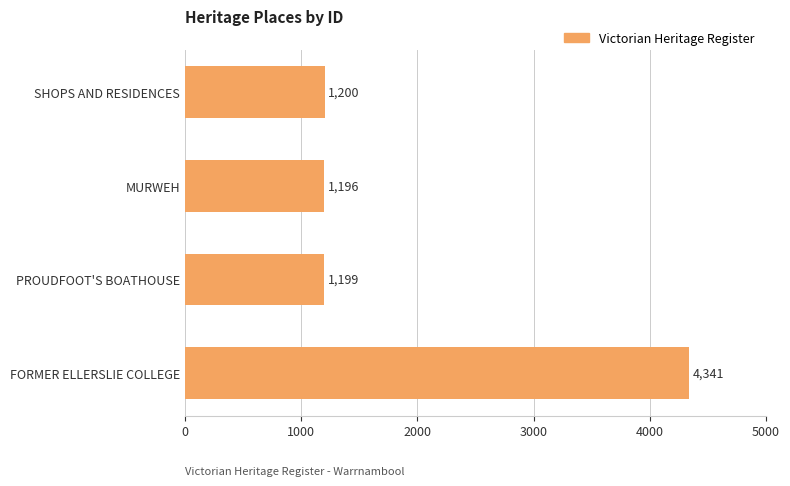

Approximately how many times larger is the value at SHOPS AND RESIDENCES compared to MURWEH?

1.0